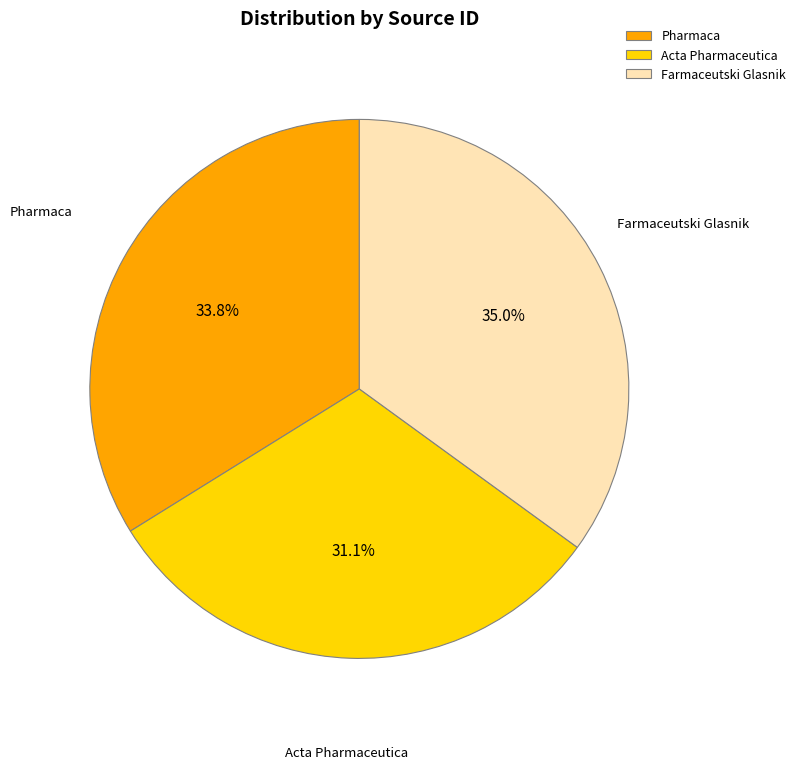

To the nearest percent, what is the difference between the largest and smallest slice percentages?

4%